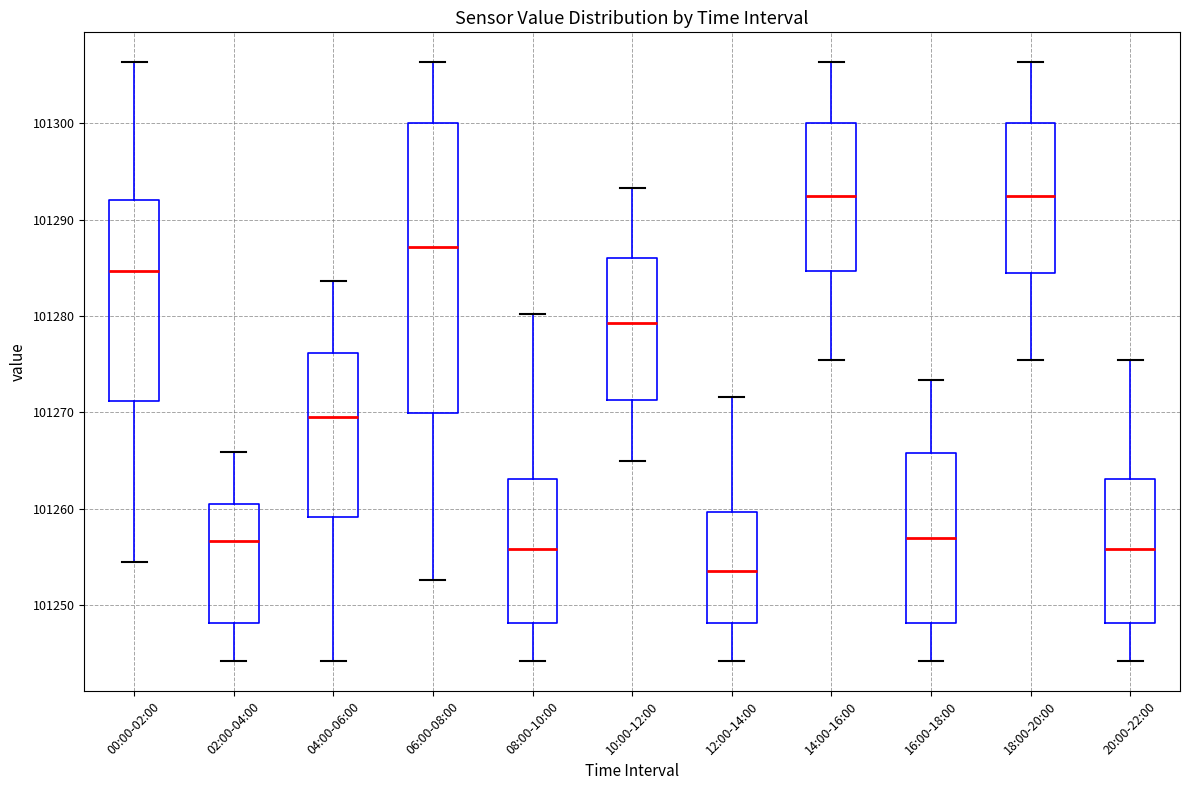

Reading left to right, transcribe this box plot: for each box, give where its median line is, the range the box spans, and where its two whiskers end, as read against the y-axis. The values are not printed on the chart, so give them approximately, as read against the axis.

00:00-02:00: median 101285, box 101271 to 101292, whiskers 101254 to 101306
02:00-04:00: median 101257, box 101248 to 101260, whiskers 101244 to 101266
04:00-06:00: median 101270, box 101259 to 101276, whiskers 101244 to 101284
06:00-08:00: median 101287, box 101270 to 101300, whiskers 101253 to 101306
08:00-10:00: median 101256, box 101248 to 101263, whiskers 101244 to 101280
10:00-12:00: median 101279, box 101271 to 101286, whiskers 101265 to 101293
12:00-14:00: median 101254, box 101248 to 101260, whiskers 101244 to 101272
14:00-16:00: median 101292, box 101285 to 101300, whiskers 101275 to 101306
16:00-18:00: median 101257, box 101248 to 101266, whiskers 101244 to 101273
18:00-20:00: median 101292, box 101284 to 101300, whiskers 101275 to 101306
20:00-22:00: median 101256, box 101248 to 101263, whiskers 101244 to 101275